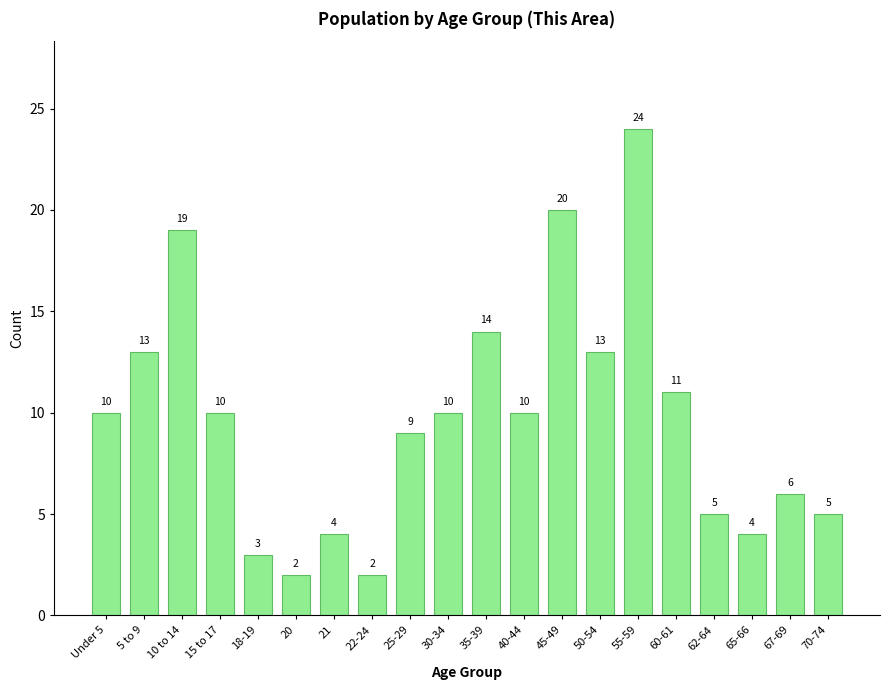

Reading left to right, list all the values displayed in this chart.

10	13	19	10	3	2	4	2	9	10	14	10	20	13	24	11	5	4	6	5